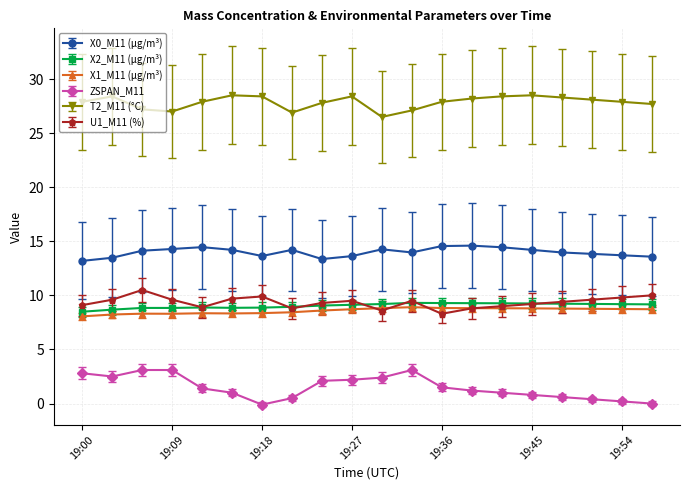

What is the average value of the X0_M11 (μg/m³) series?

14.0